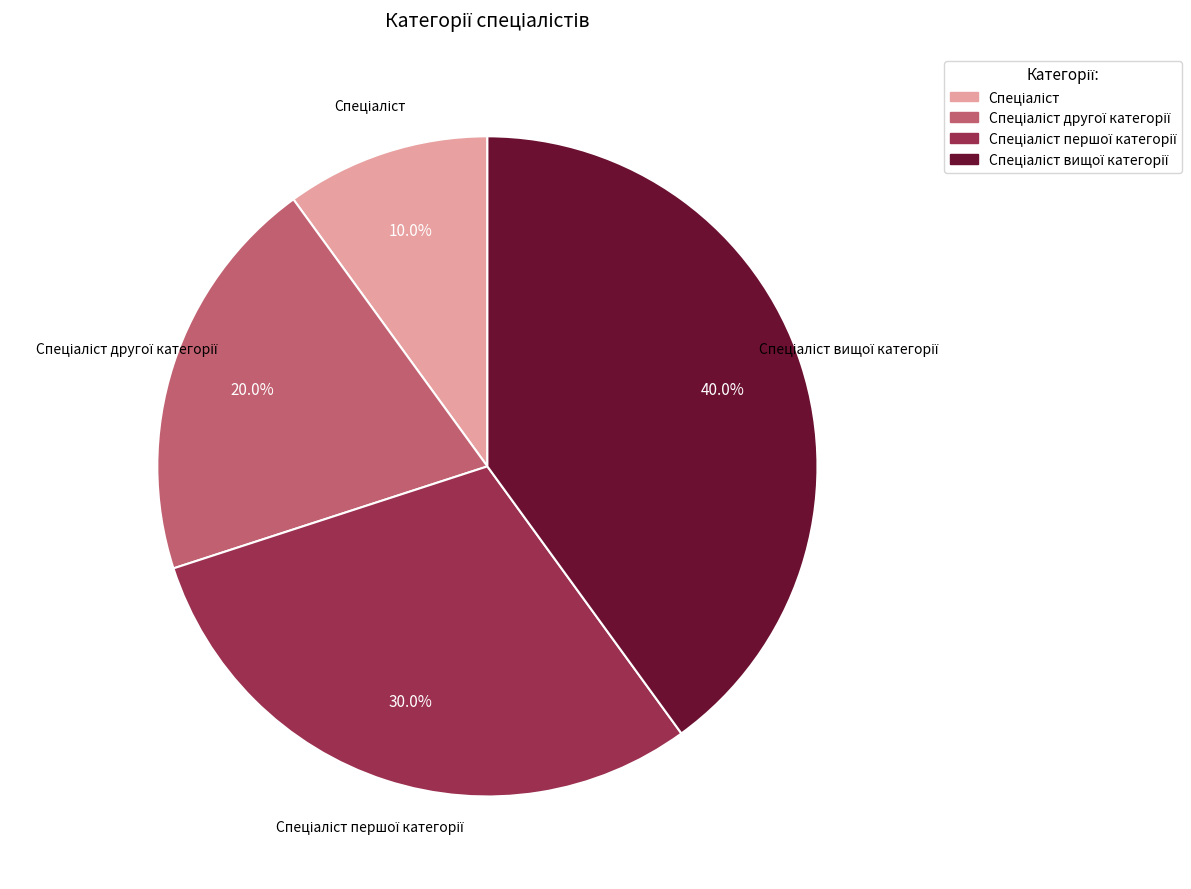

Is there a majority slice in this chart?

No